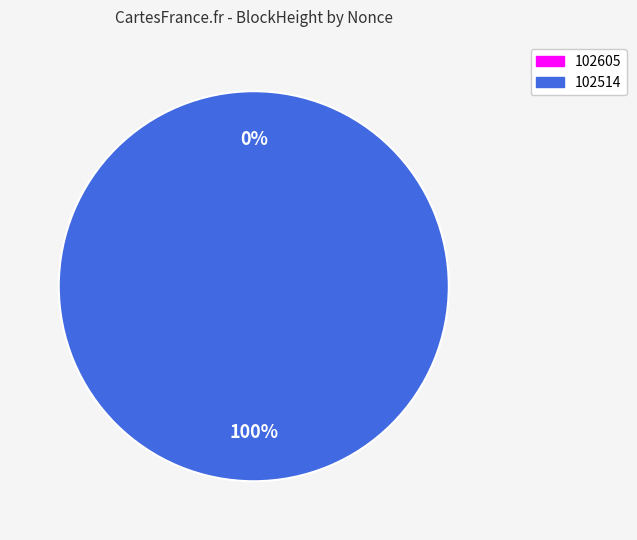

How many segments does this pie chart have?

2